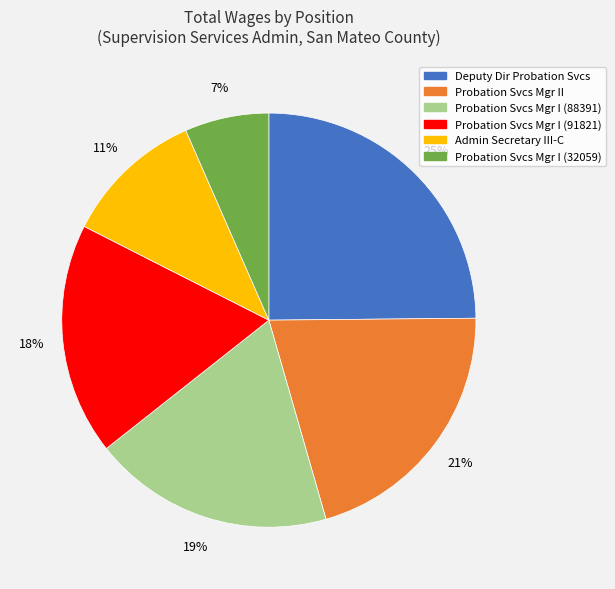

Which slice is the smallest?

Probation Svcs Mgr I (32059)